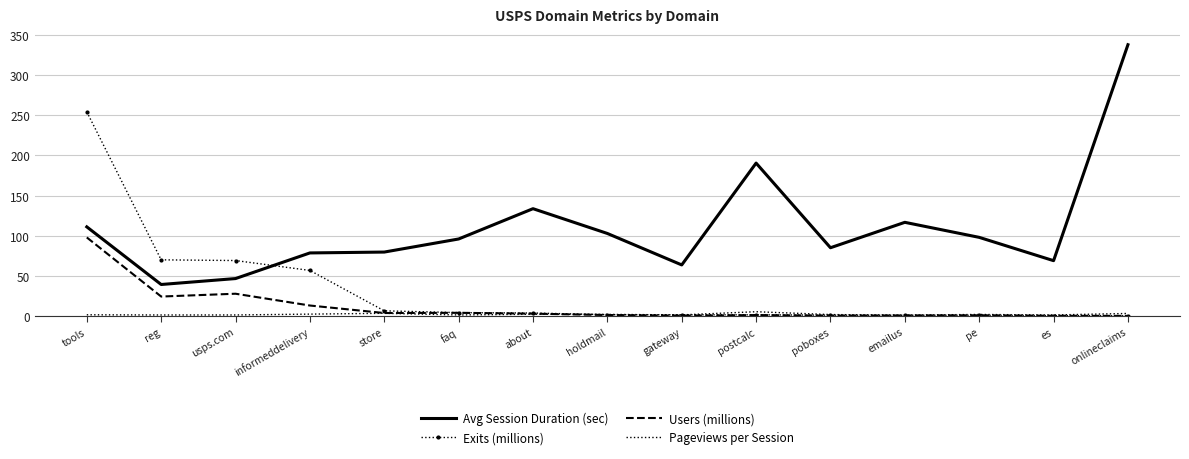

What are all the series names shown in the legend?

Avg Session Duration (sec), Exits (millions), Users (millions), Pageviews per Session